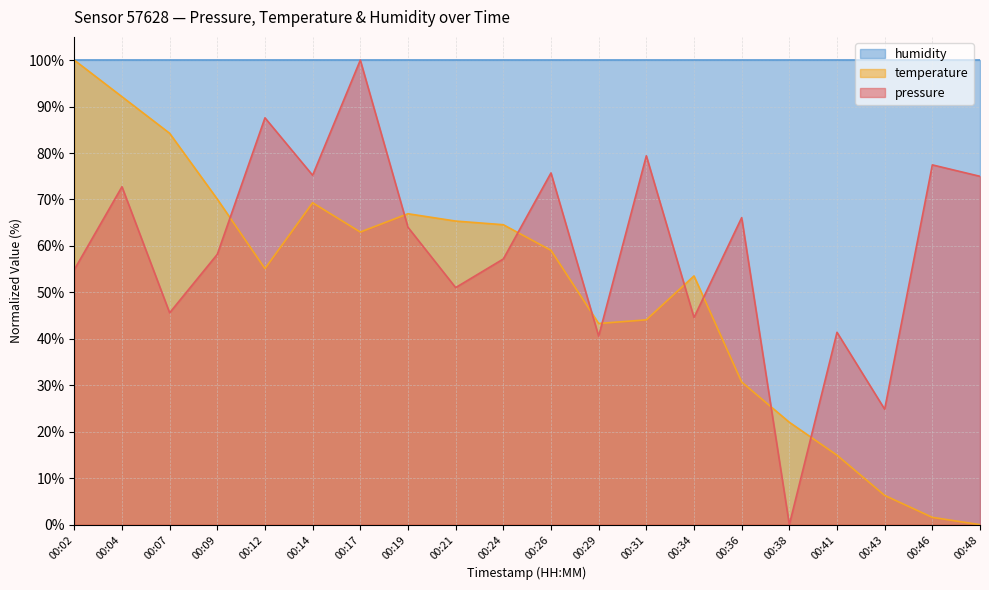

How many values in the pressure series are below 64?

10